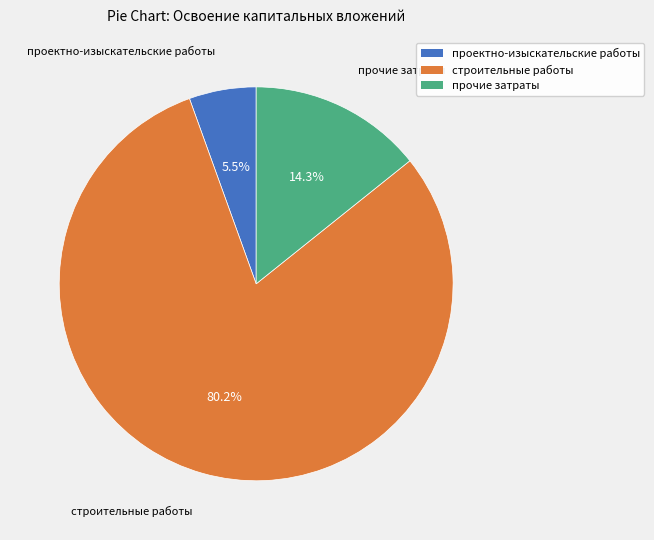

What percentage is the строительные работы slice, to the nearest percent?

80%